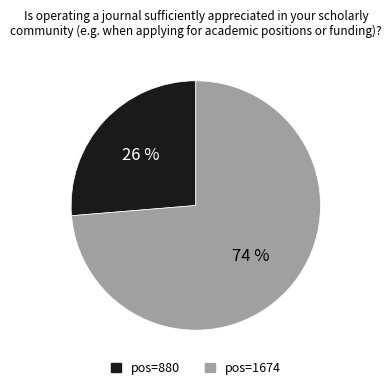

Is there a majority slice in this chart?

Yes